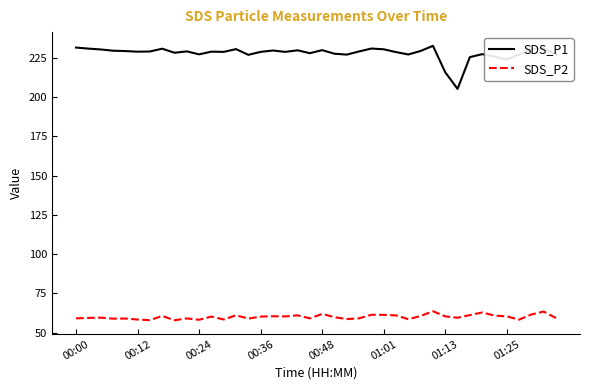

List the series in order of their peak value, lowest first.

SDS_P2, SDS_P1